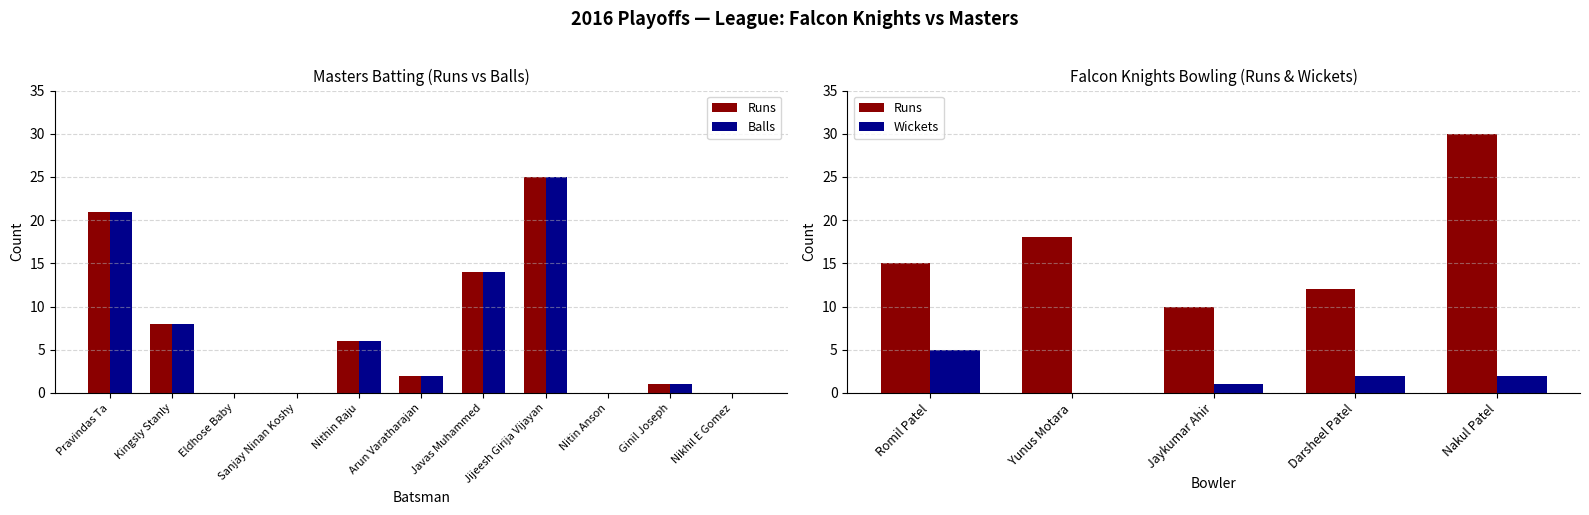

What is the label of the 8th bar from the right?

Sanjay Ninan Koshy